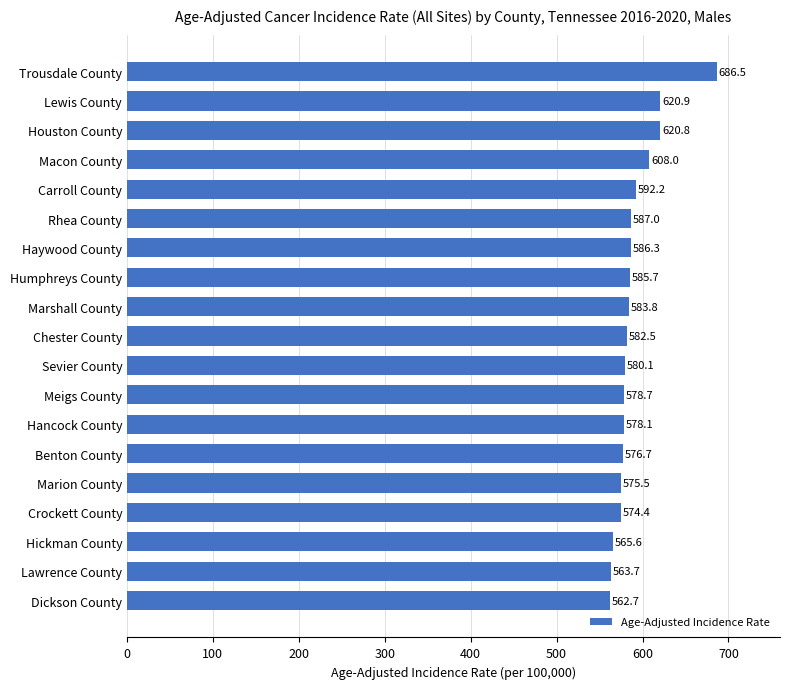

How many bars are there in total?

19